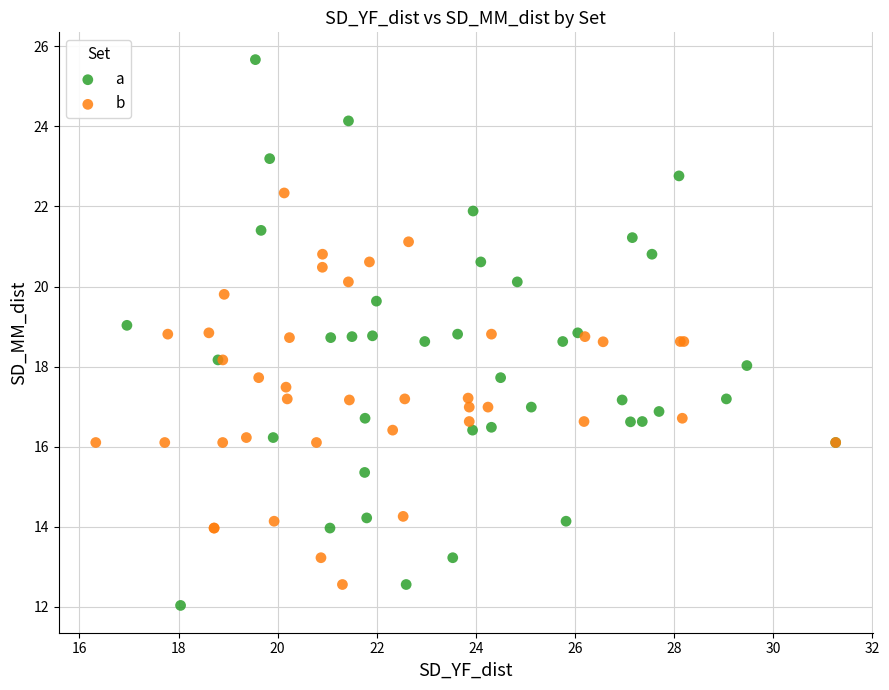

Which series contains the highest Y value?

a